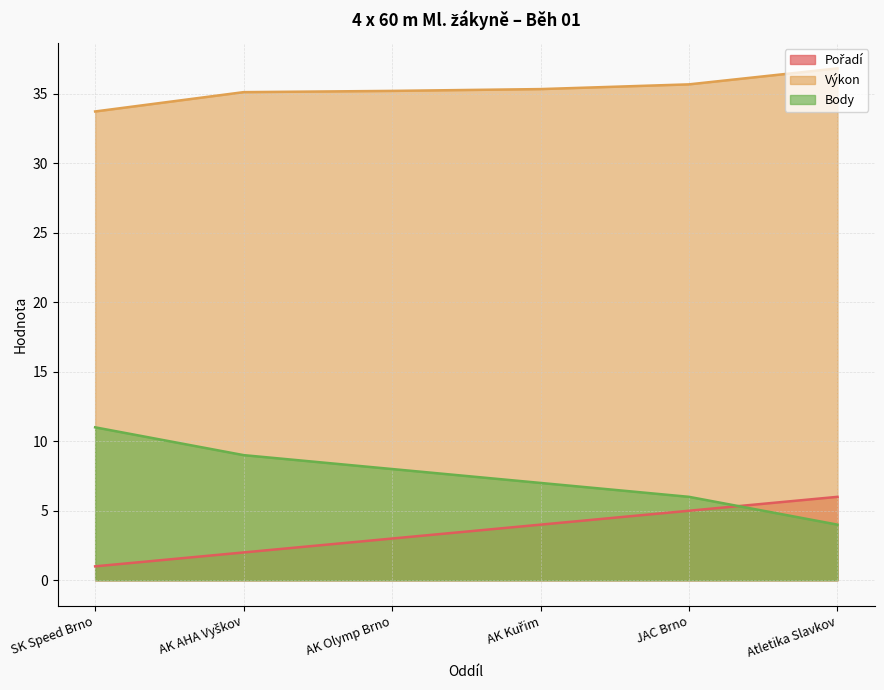

Between SK Speed Brno and AK AHA Vyškov, which series saw the biggest shift?

Body